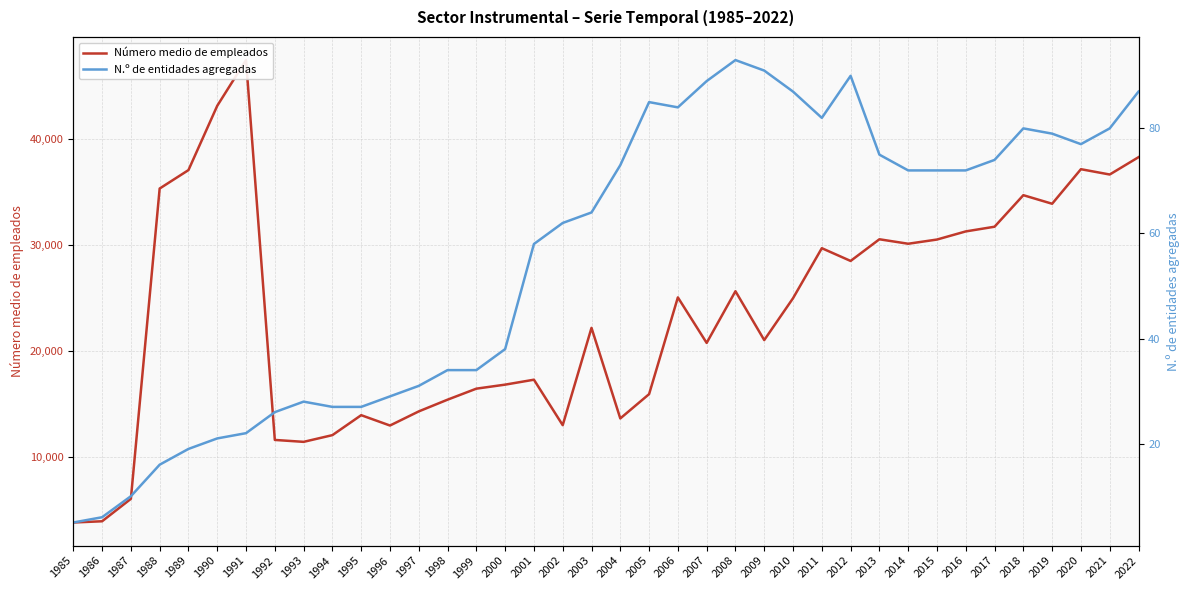

True or false: N.º de entidades agregadas and Número medio de empleados cross at least once.

False